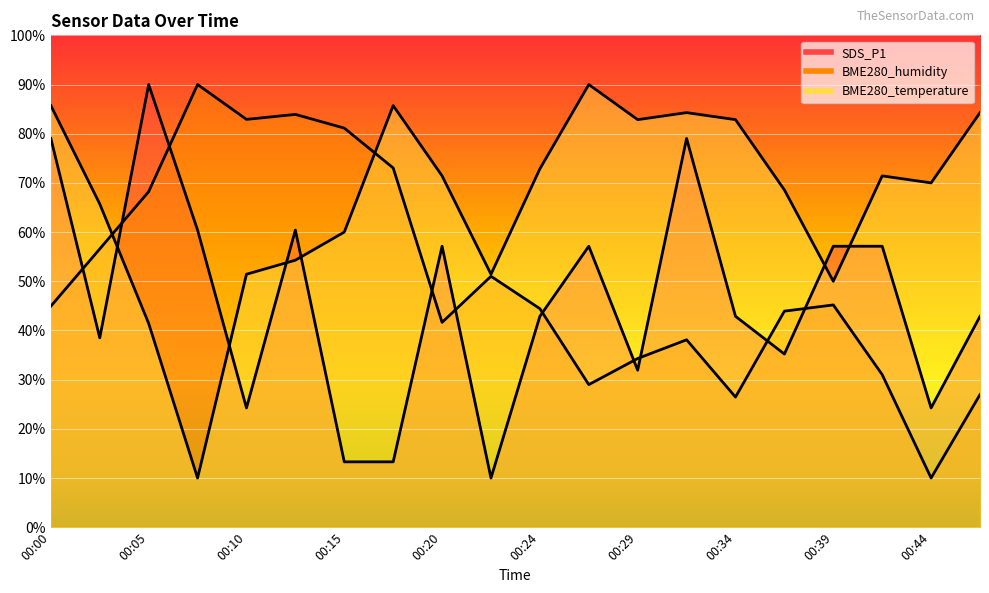

Where is SDS_P1 nearest to the value 50?

00:20